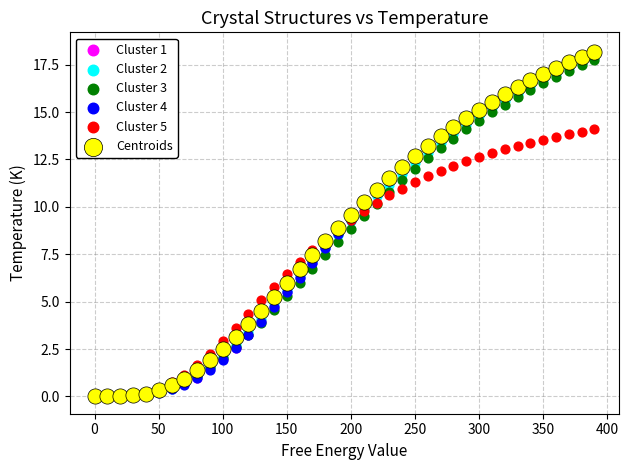

Which series has the largest Y range (max minus min)?

Cluster 4